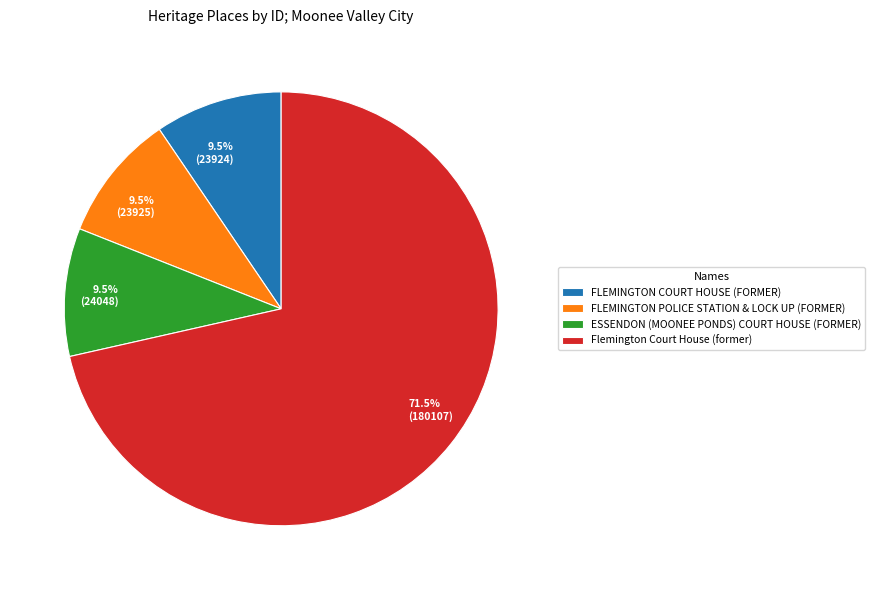

Does Flemington Court House (former) account for over 50% of the chart?

Yes